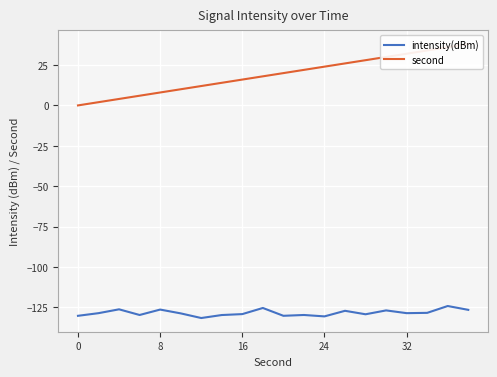

True or false: second and intensity(dBm) intersect in this chart.

False